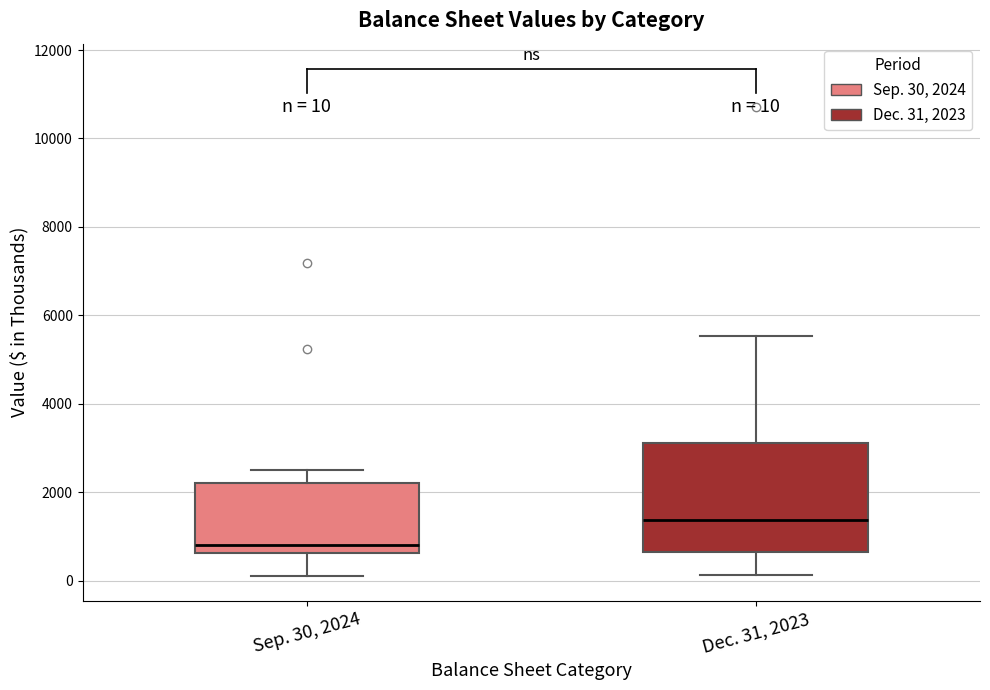

Which box is the tallest, from its lower edge to its upper edge?

Dec. 31, 2023